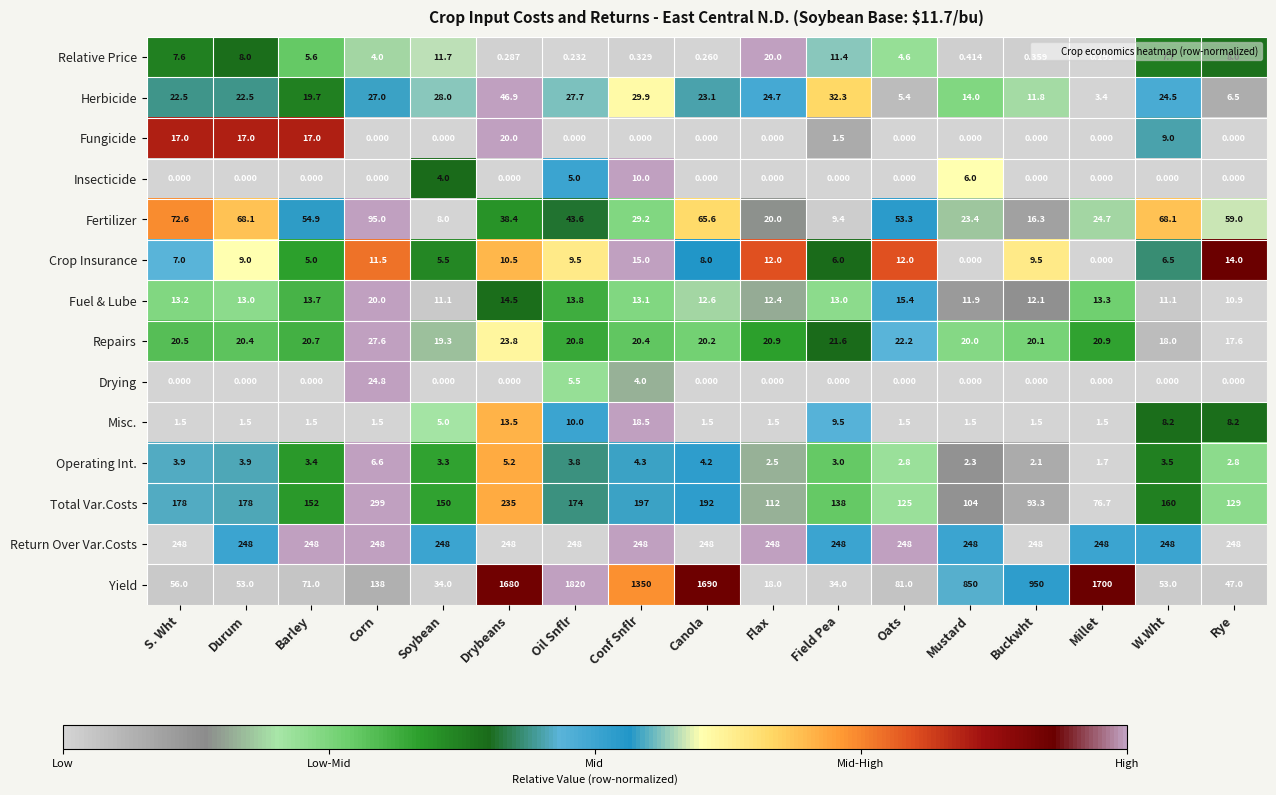

Which series has the widest spread of values?

Yield